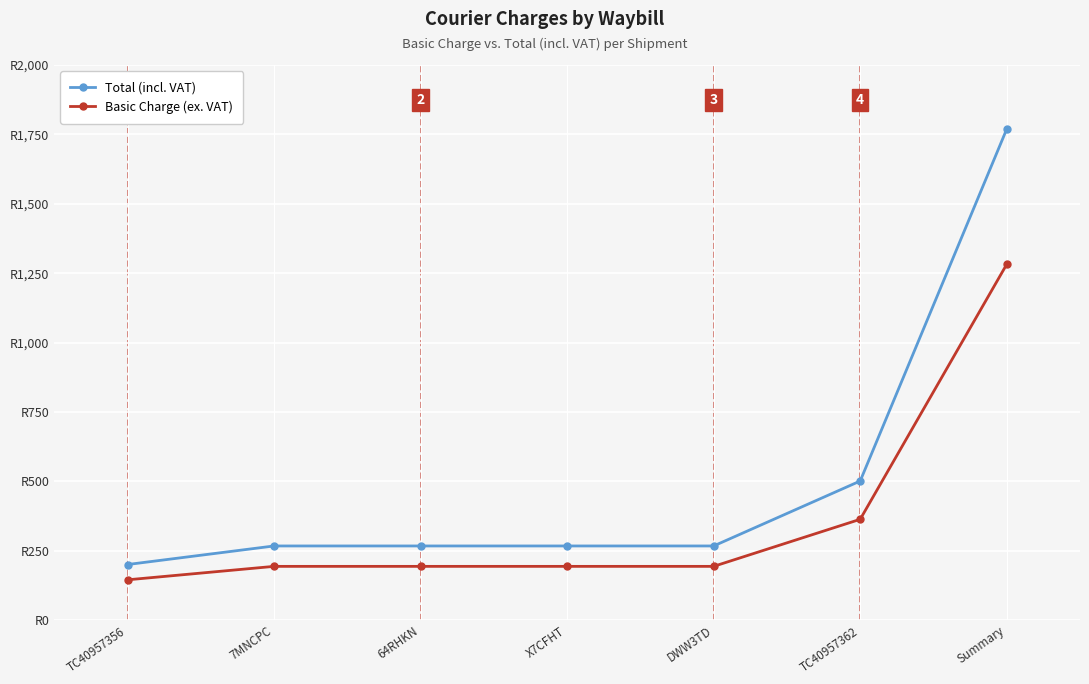

What is the label of the 4th point from the left?

X7CFHT